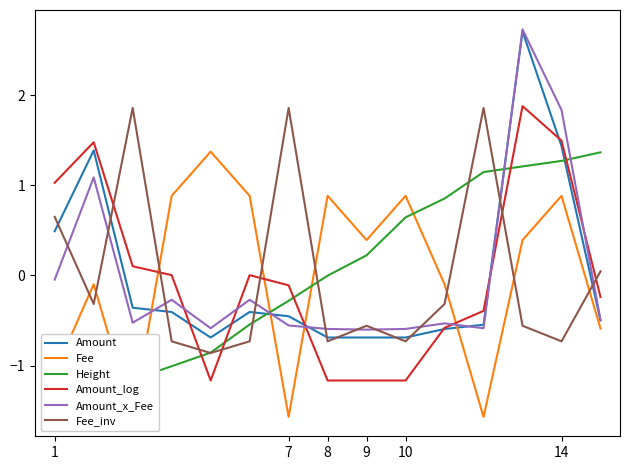

What is the minimum value for Amount_x_Fee?

-0.6